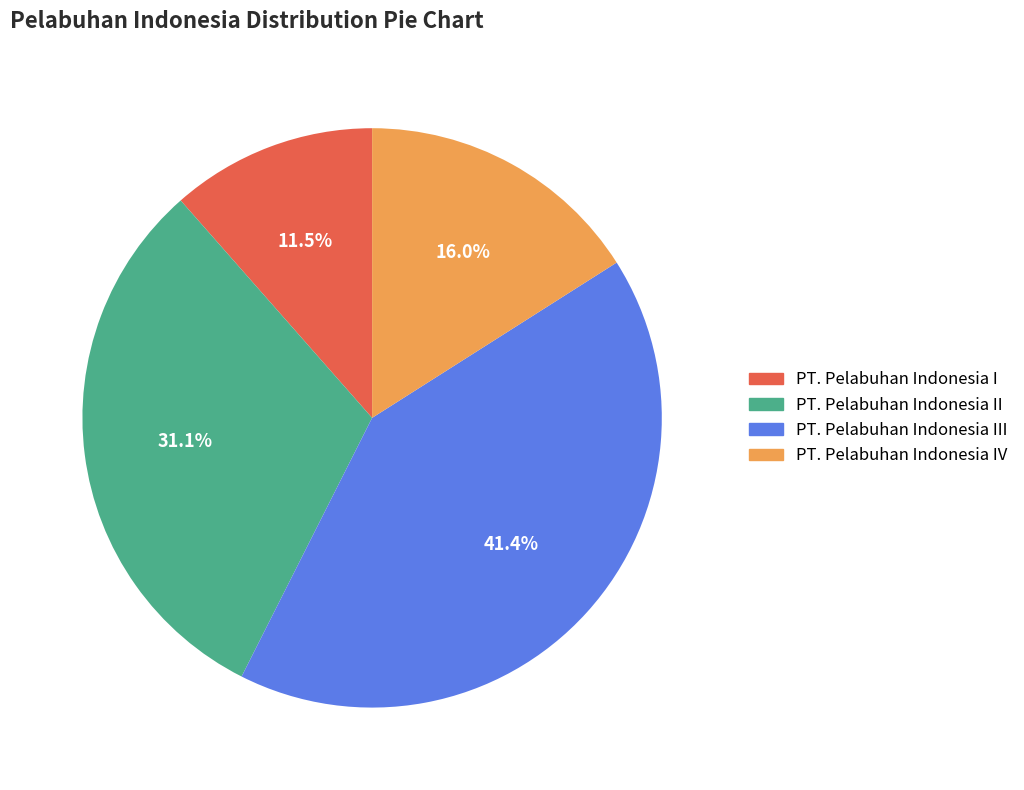

Which slice is the smallest?

PT. Pelabuhan Indonesia I